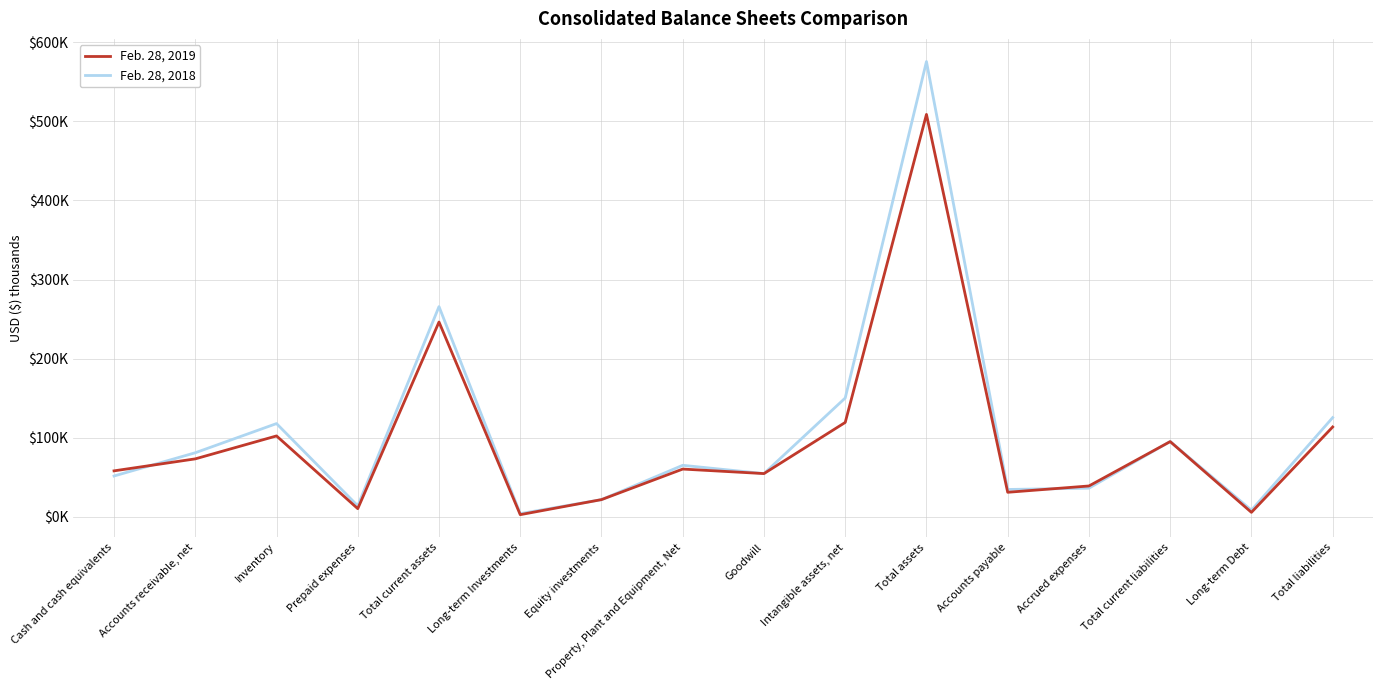

Which category has the highest value in the Feb. 28, 2018 series?

Total assets